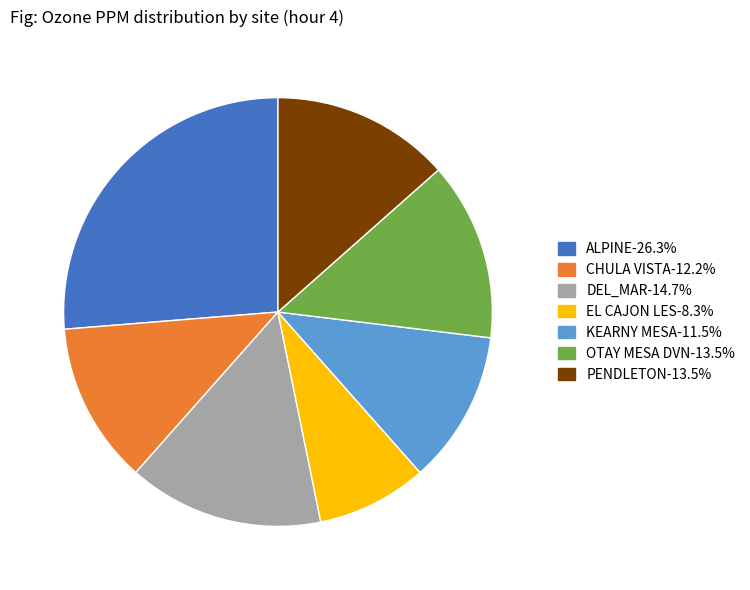

What is the largest slice in the pie chart?

ALPINE